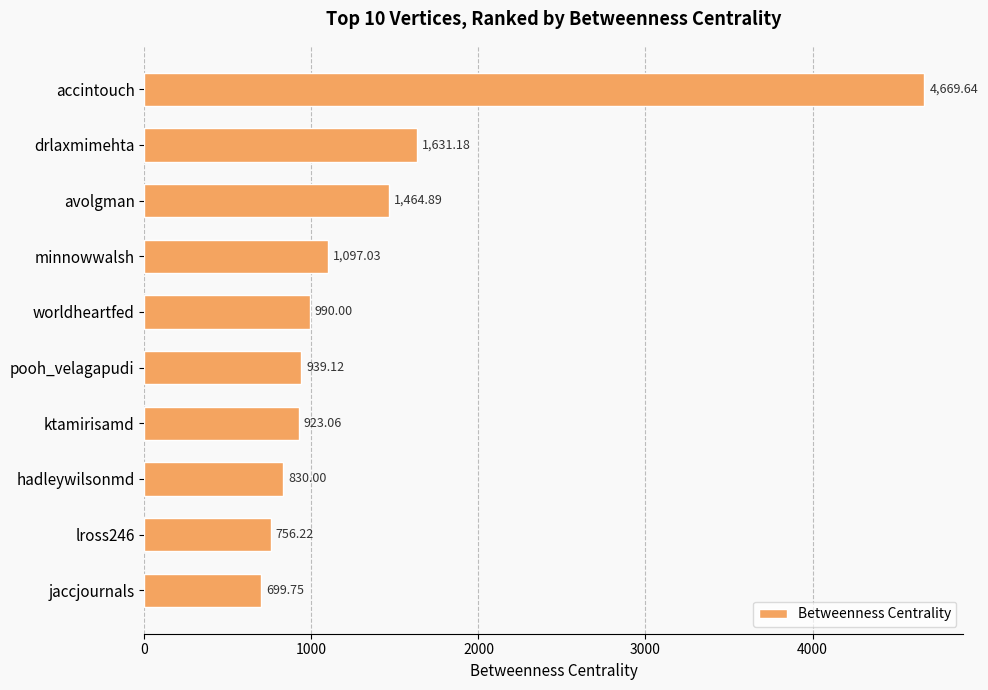

What is the average value?

1400.1